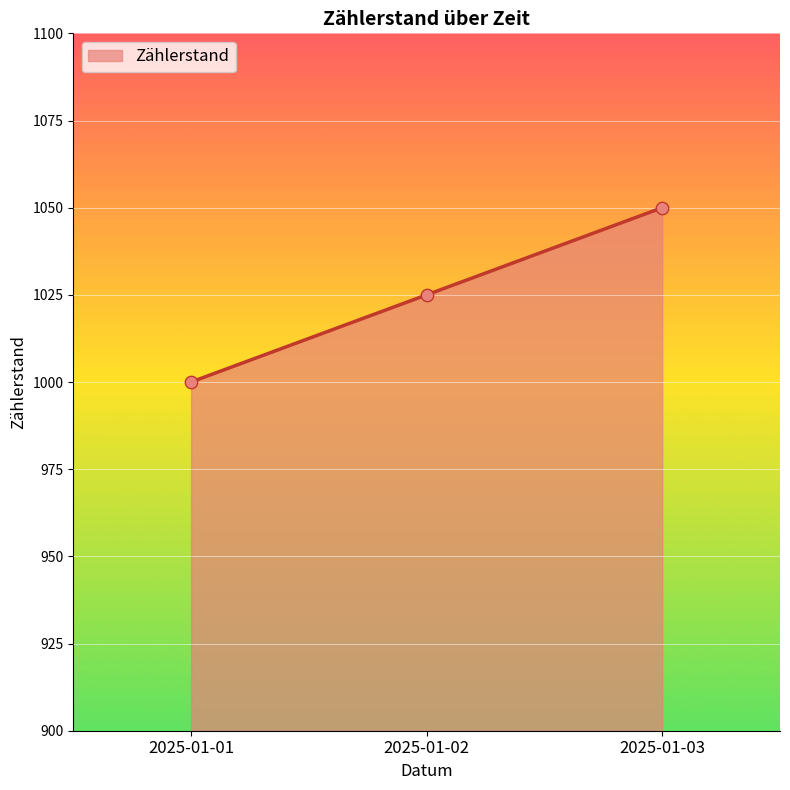

What is the change in value from 2025-01-02 to 2025-01-03?

+25